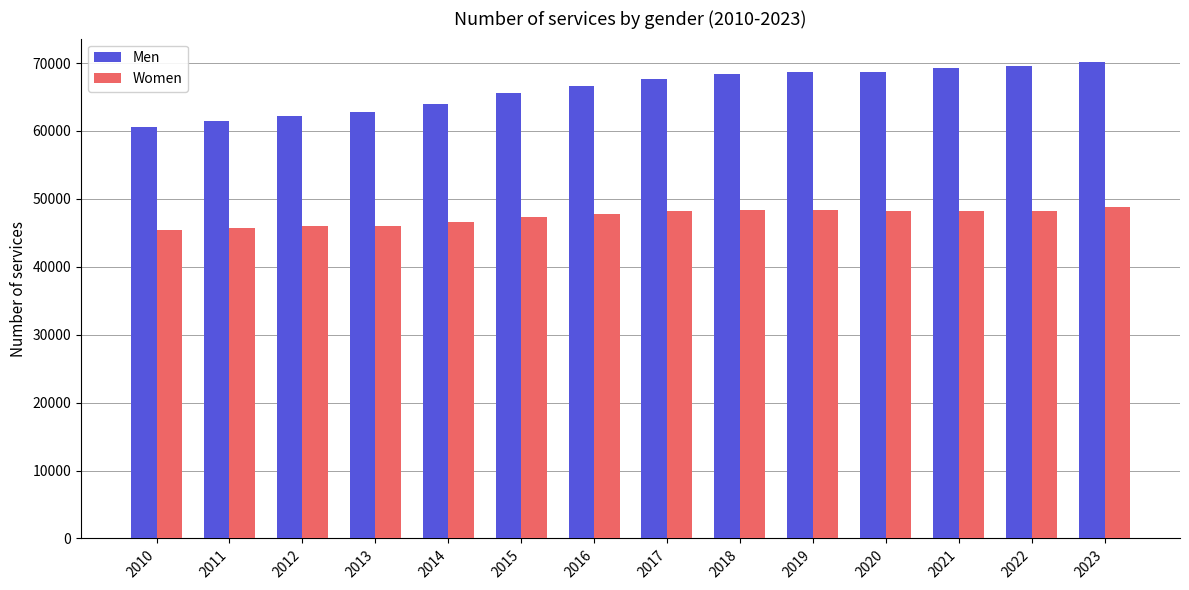

List the series in order of their overall mean, highest first.

Men, Women